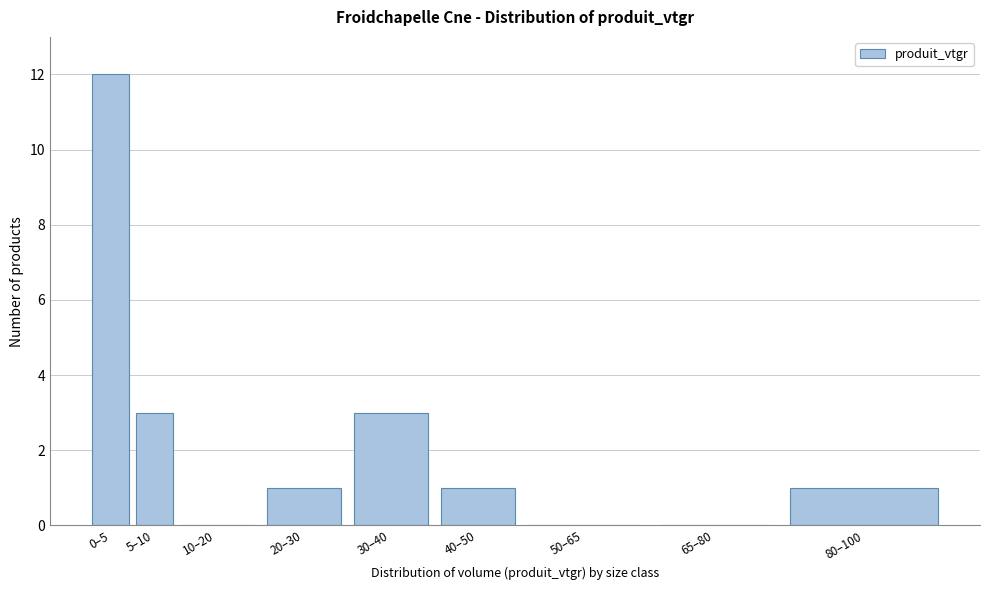

Reading right to left, list all the values displayed in this chart.

80–100=1	65–80=0	50–65=0	40–50=1	30–40=3	20–30=1	10–20=0	5–10=3	0–5=12